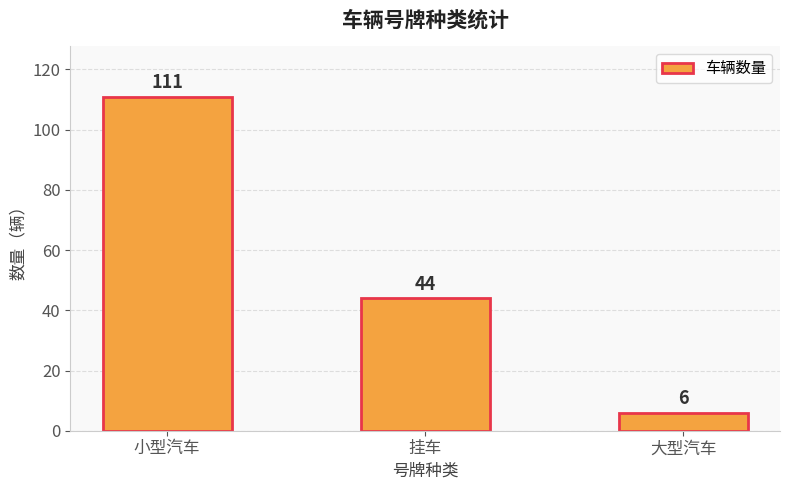

What is the label of the 3rd bar from the right?

小型汽车